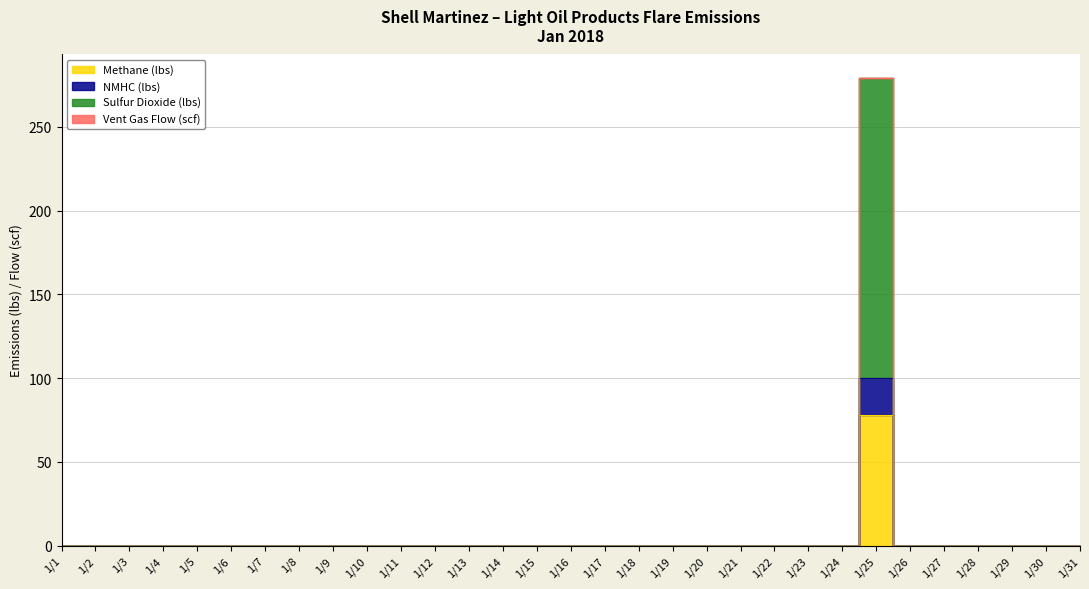

What are all the series names shown in the legend?

Methane (lbs), NMHC (lbs), Sulfur Dioxide (lbs), Vent Gas Flow (scf)